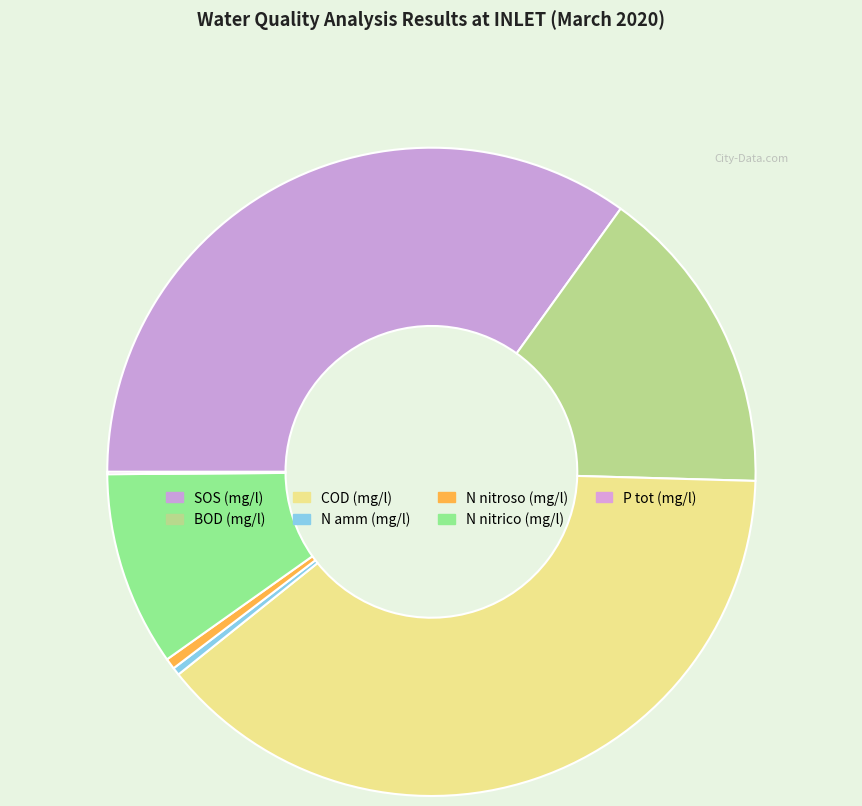

Rank the categories by value from highest to lowest.

COD (mg/l), SOS (mg/l), BOD (mg/l), N nitrico (mg/l), N nitroso (mg/l), N amm (mg/l), P tot (mg/l)